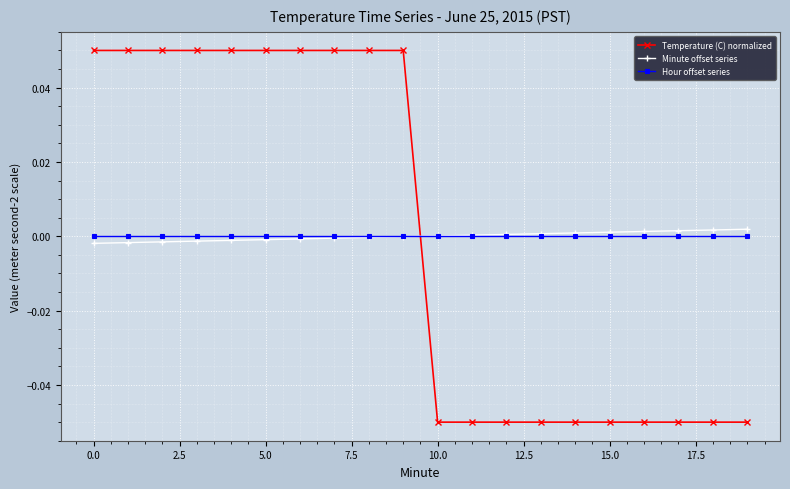

Which series has the largest range (max minus min)?

Temperature (C) normalized